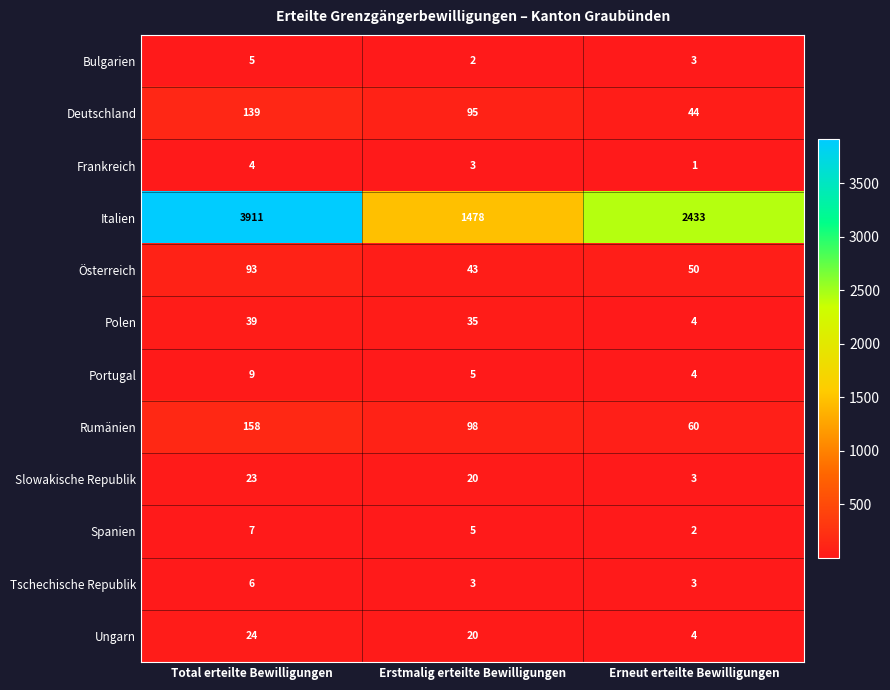

Count the number of categories in the chart.

3